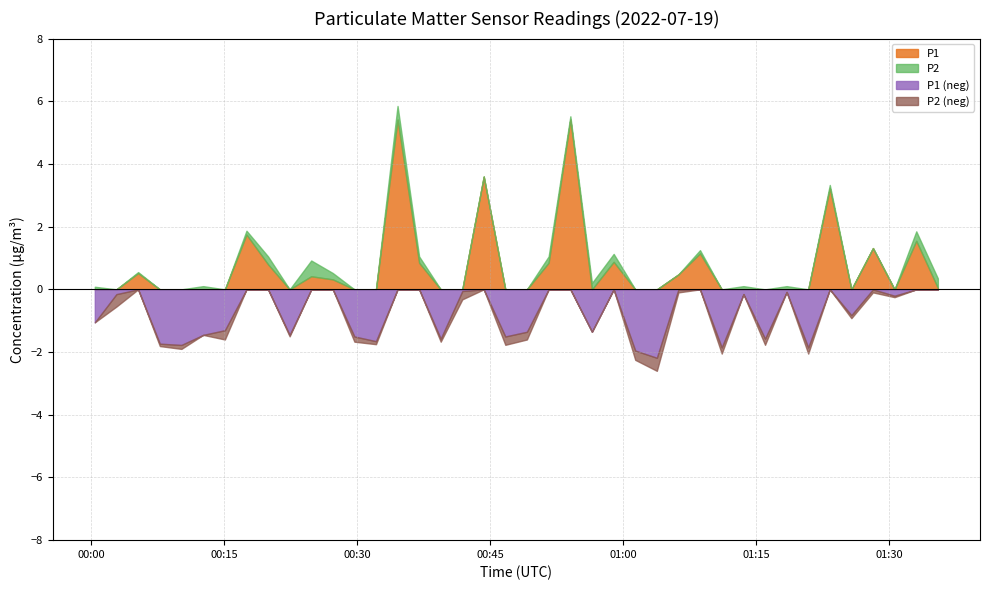

True or false: P1 and P2 intersect in this chart.

False